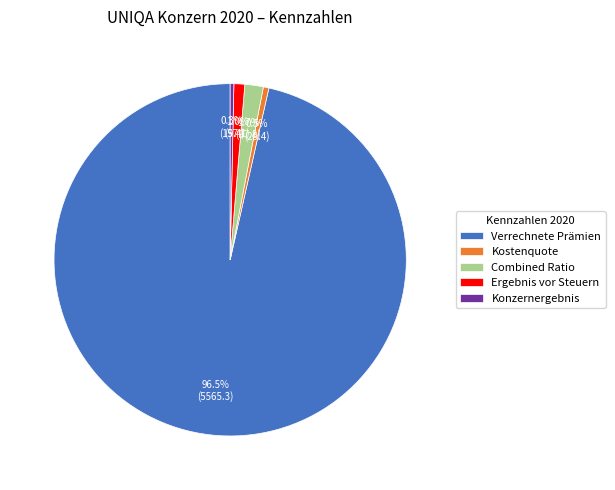

What is the largest slice in the pie chart?

Verrechnete Prämien